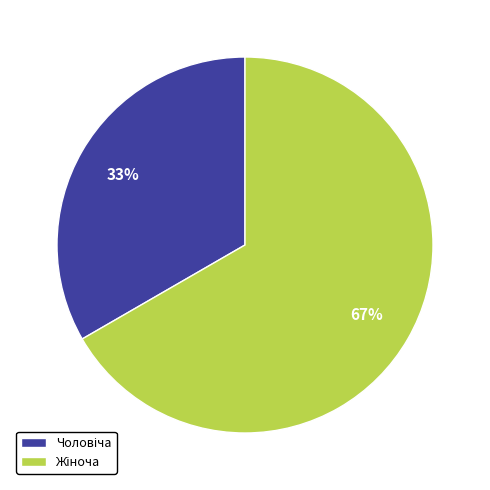

Which has a higher value, Чоловіча or Жіноча?

Жіноча